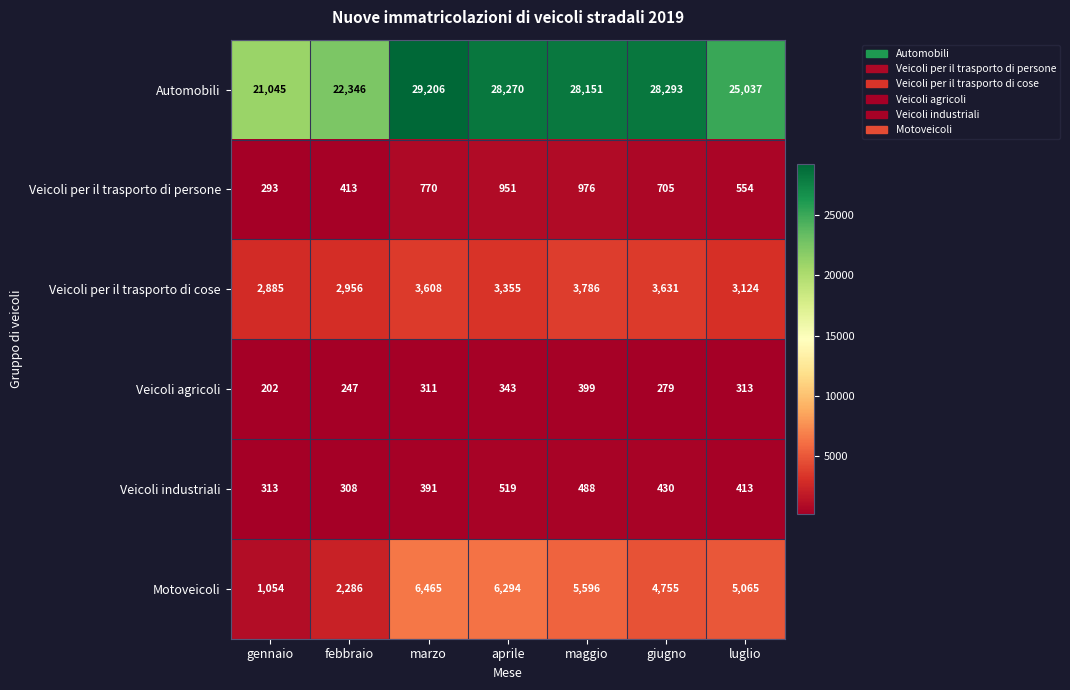

At which category is the sum across all series the highest?

marzo